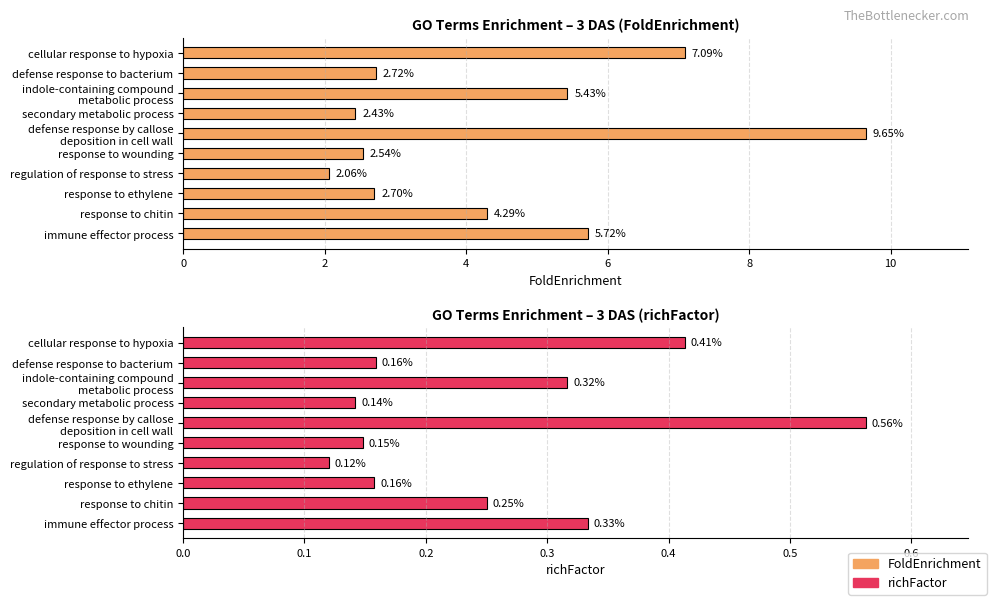

How many bars are there in each group?

2